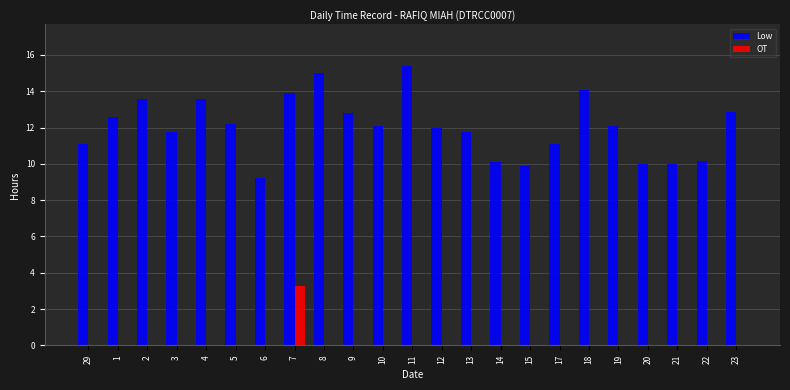

What is the difference between the Low values at 13 and 19?

0.3